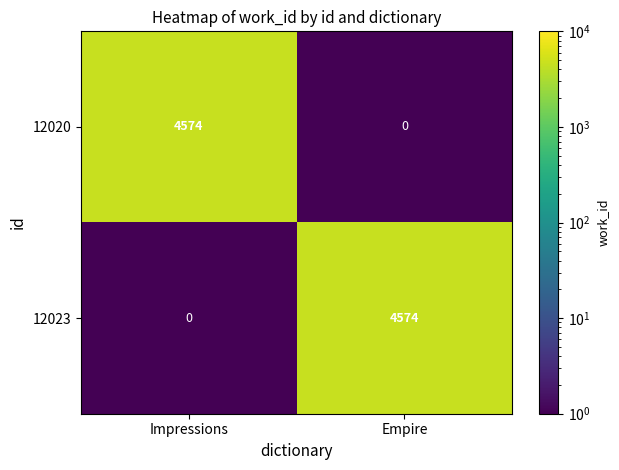

What is the greatest value displayed?

4574